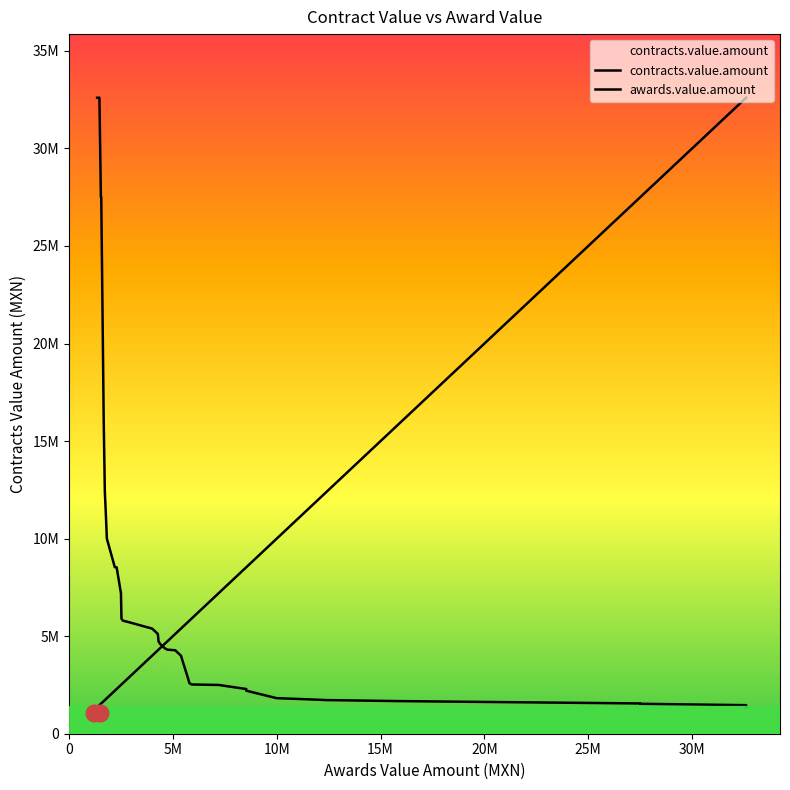

What is the ratio of the value at 11 to the value at 38?

4.0